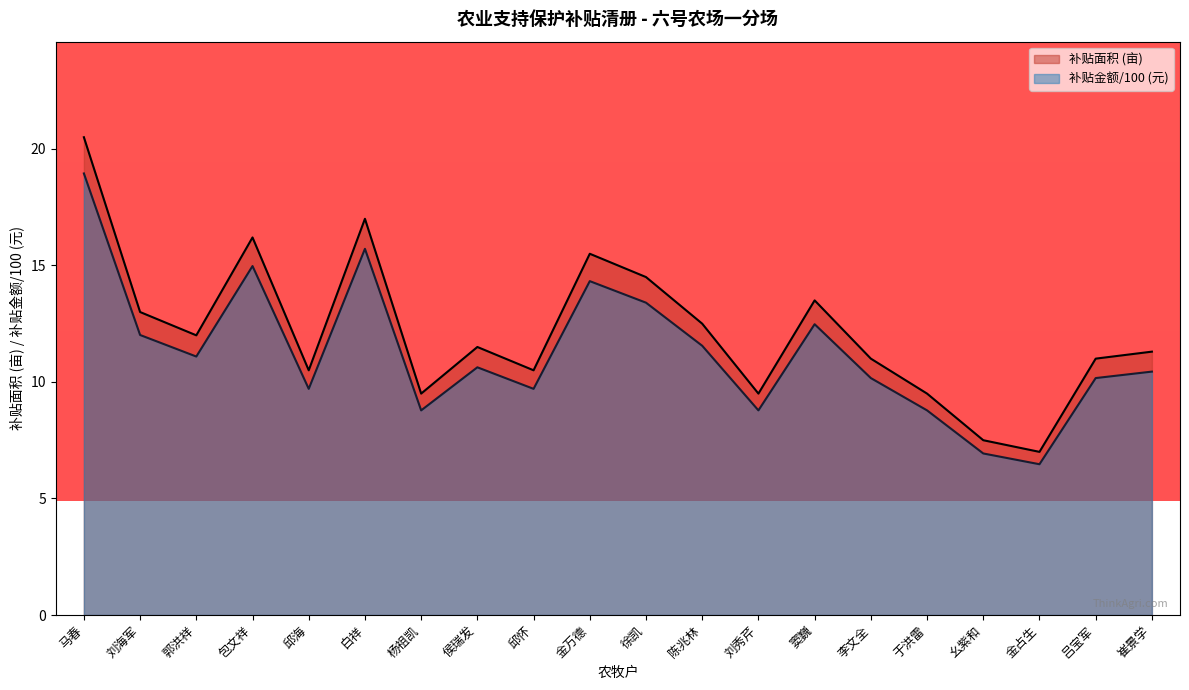

Which series has the widest spread of values?

补贴面积 (亩)